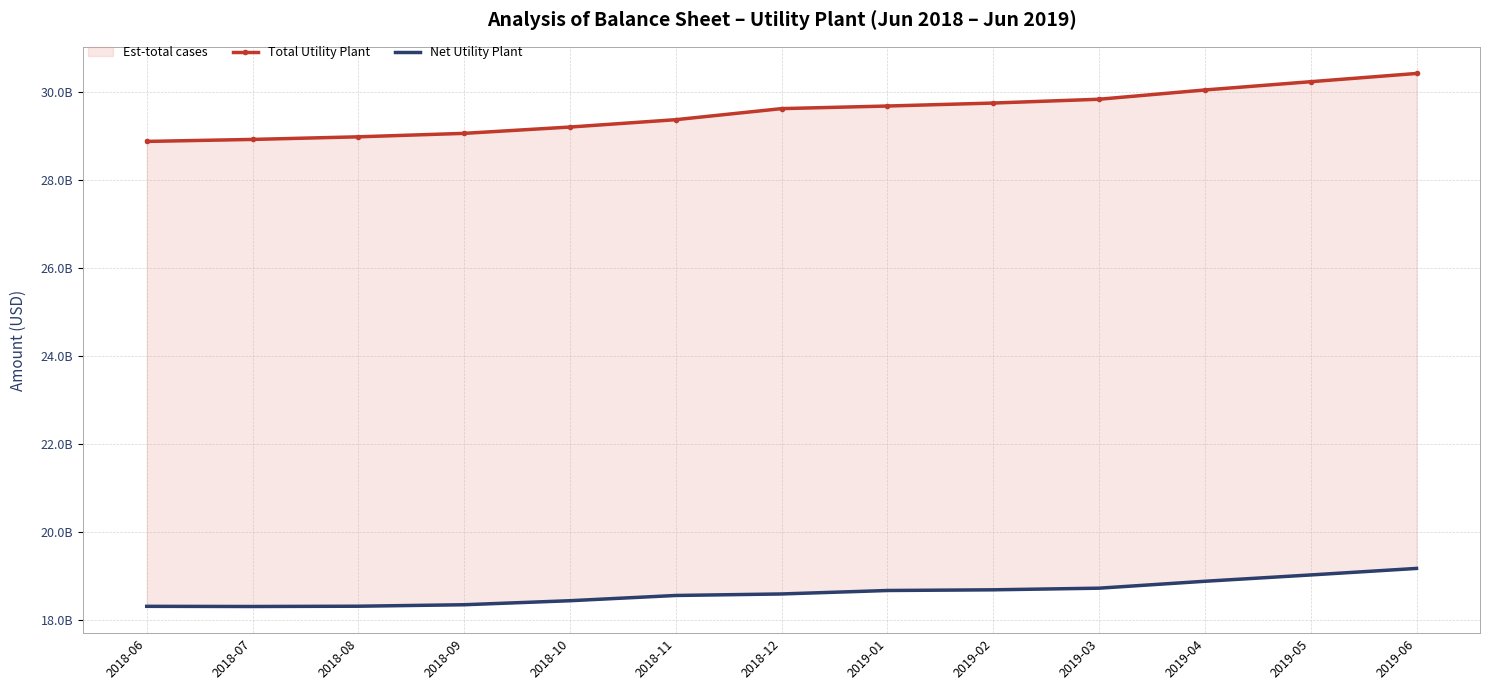

Rank the series at 2018-06 from highest to lowest value.

Total Utility Plant, Net Utility Plant